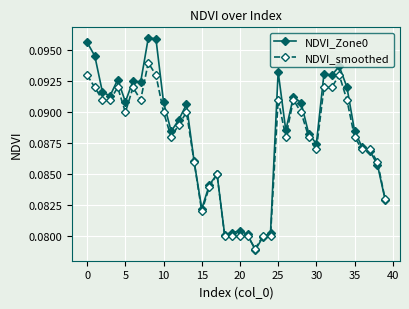

List the series in order of their peak value, highest first.

NDVI_Zone0, NDVI_smoothed